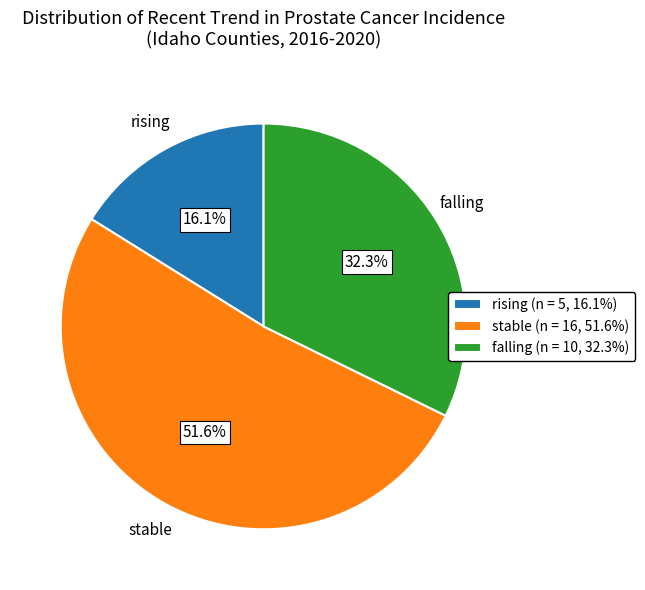

Which slice is the largest?

stable